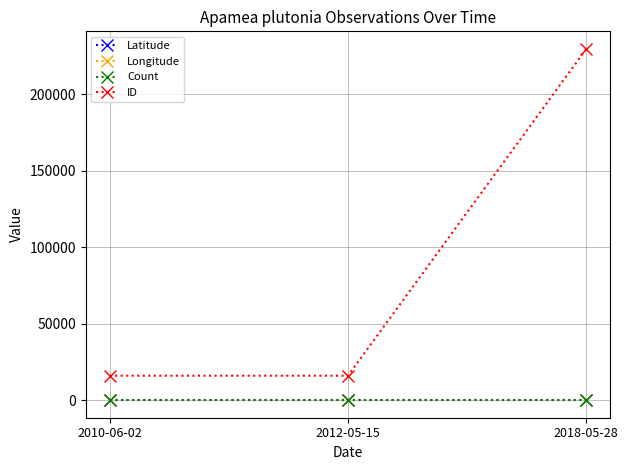

Which series has the largest range (max minus min)?

ID